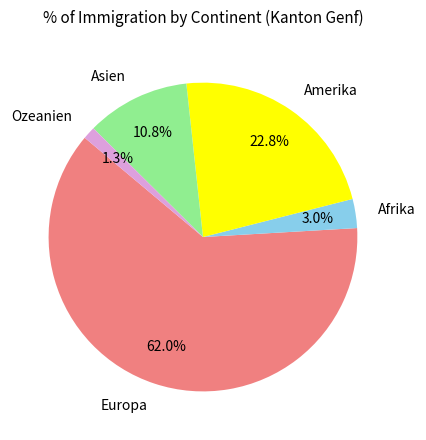

The Asien slice represents 5% of the pie. True or false?

False